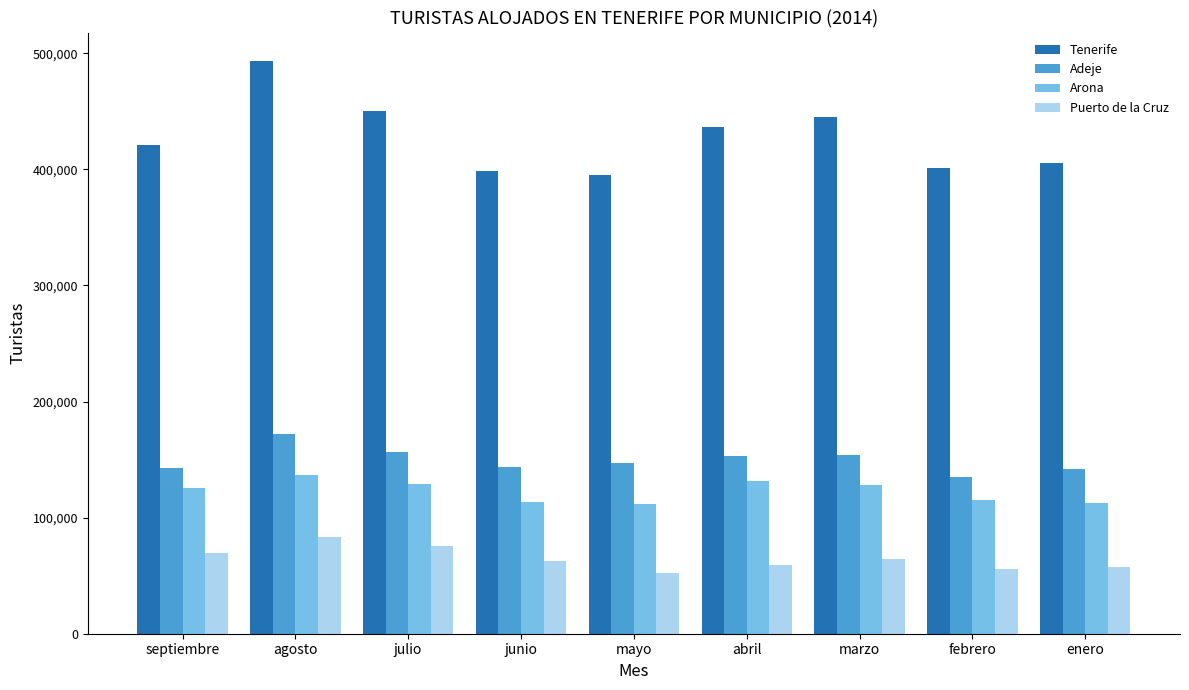

How many bars are there in total?

36